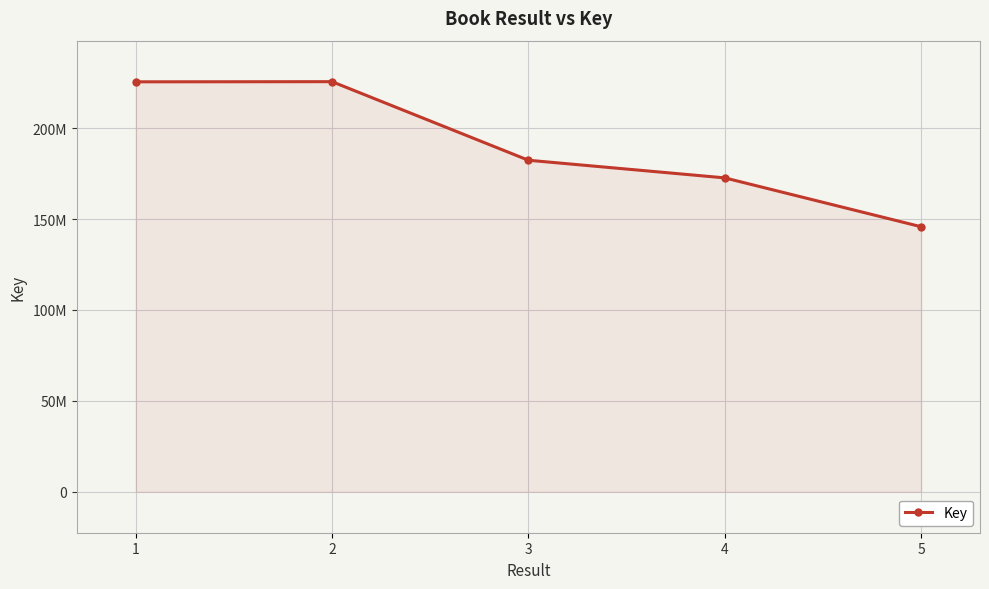

Is this an area chart (filled region under the line)?

Yes